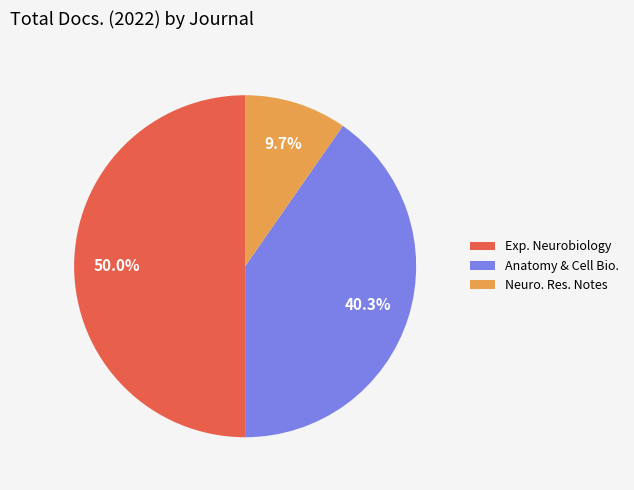

Is Neuro. Res. Notes the majority of the pie?

No